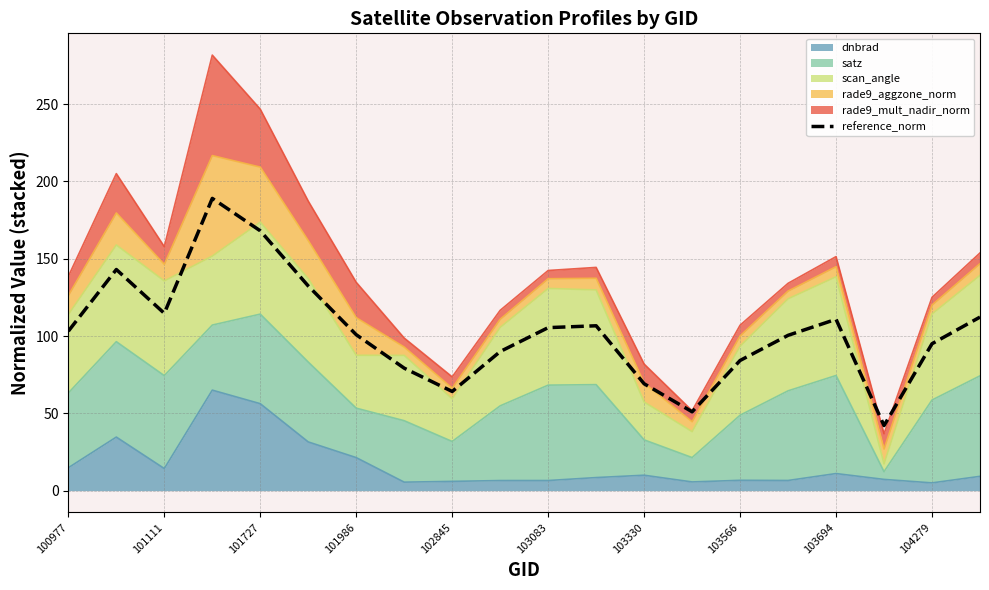

At which label is the value closest to 115?

101111